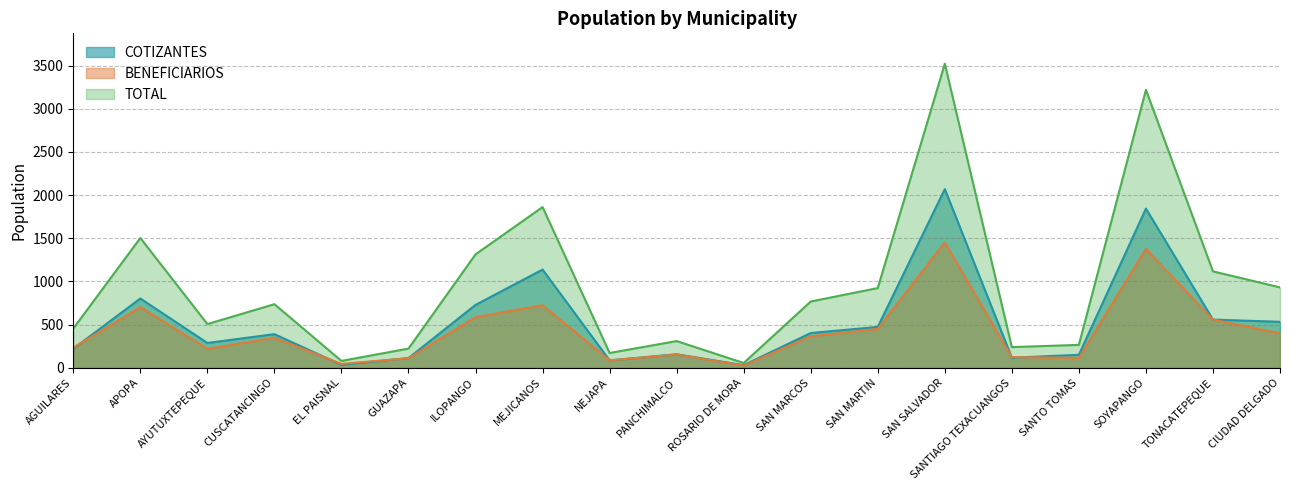

What is the lowest value of the COTIZANTES series?

30